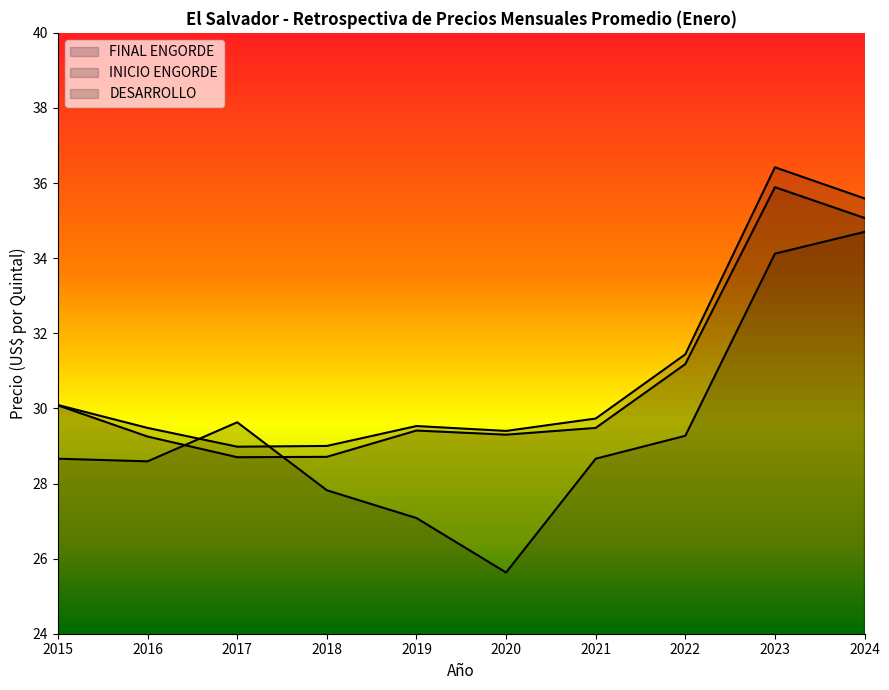

At which label is DESARROLLO closest to 30?

2017